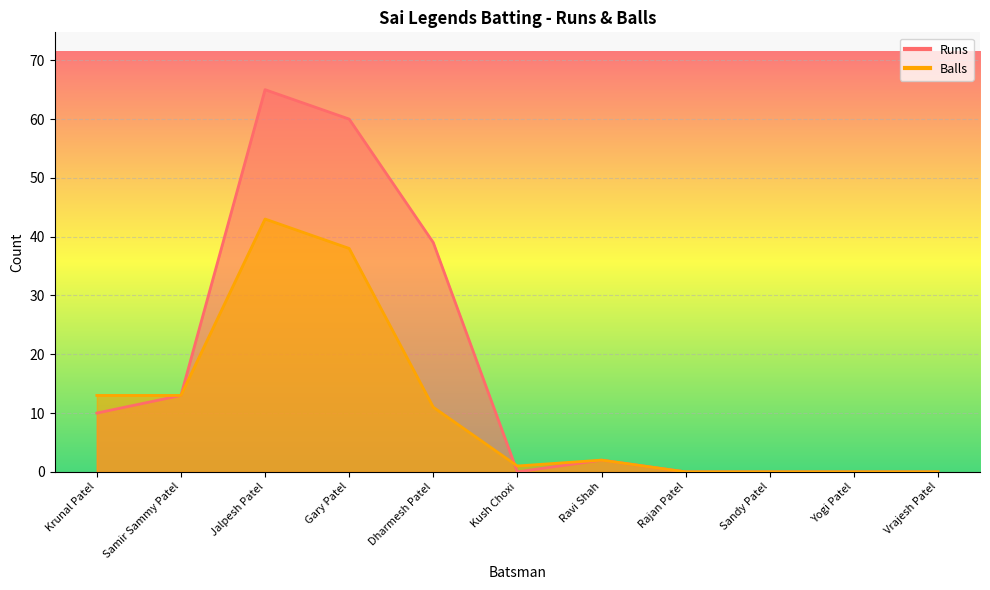

Reading left to right, what are all the values shown in this chart?

Runs: Krunal Patel=10	Samir Sammy Patel=13	Jalpesh Patel=65	Gary Patel=60	Dharmesh Patel=39	Kush Choxi=0	Ravi Shah=2	Rajan Patel=0	Sandy Patel=0	Yogi Patel=0	Vrajesh Patel=0
Balls: Krunal Patel=13	Samir Sammy Patel=13	Jalpesh Patel=43	Gary Patel=38	Dharmesh Patel=11	Kush Choxi=1	Ravi Shah=2	Rajan Patel=0	Sandy Patel=0	Yogi Patel=0	Vrajesh Patel=0